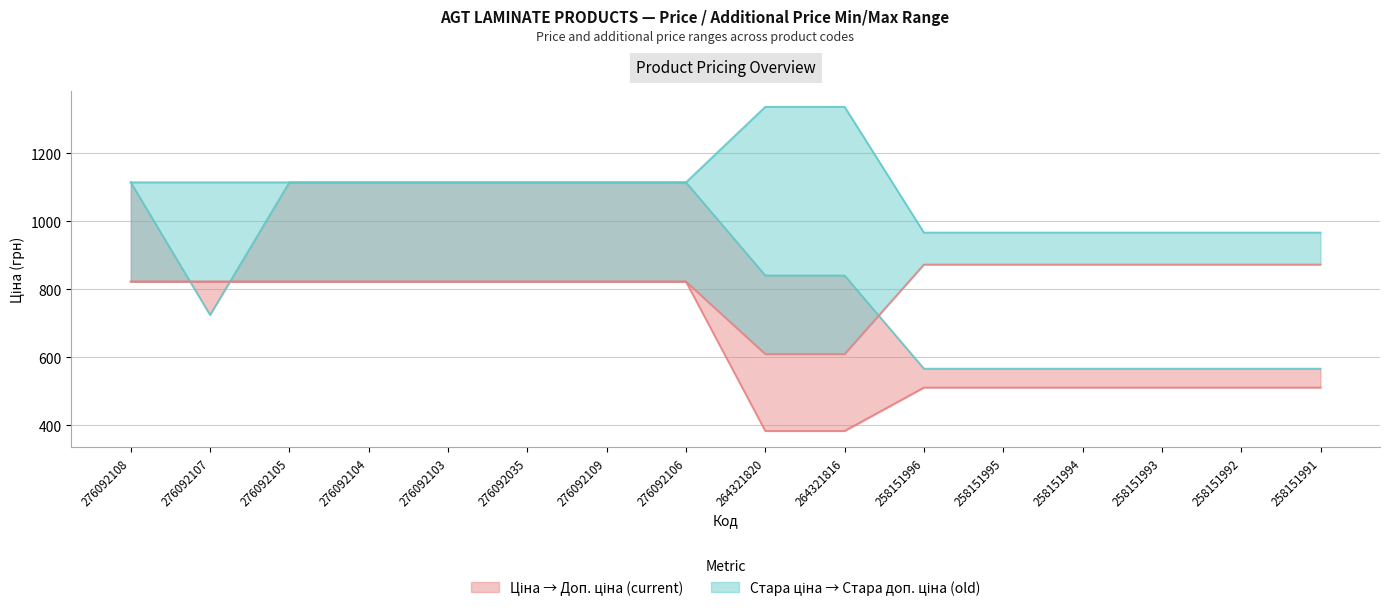

Rank the series at 258151993 from lowest to highest value.

Ціна, Стара ціна